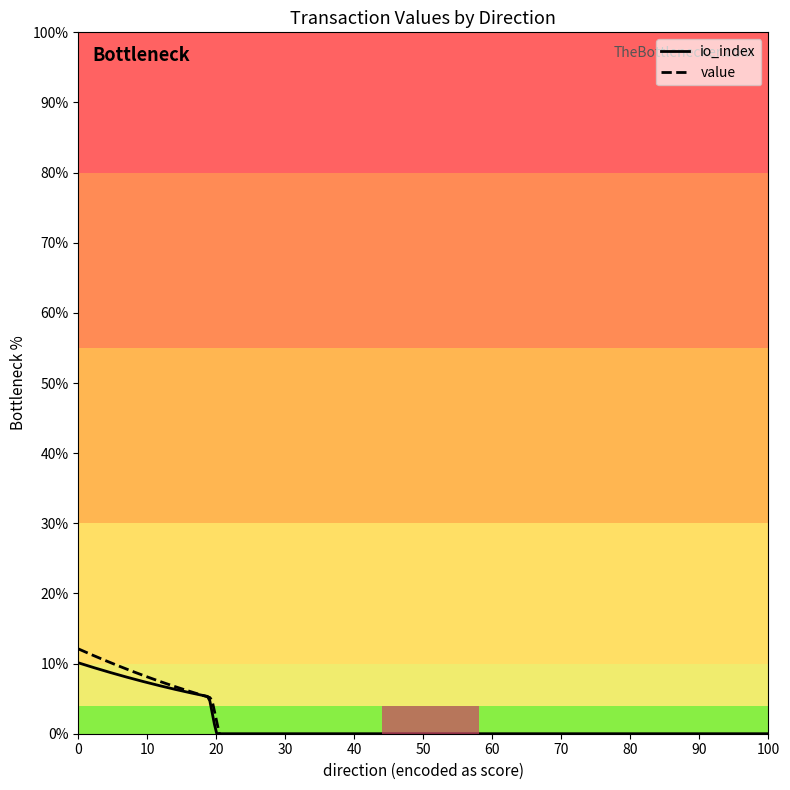

Which series ends up on top after the final intersection of io_index and value?

value